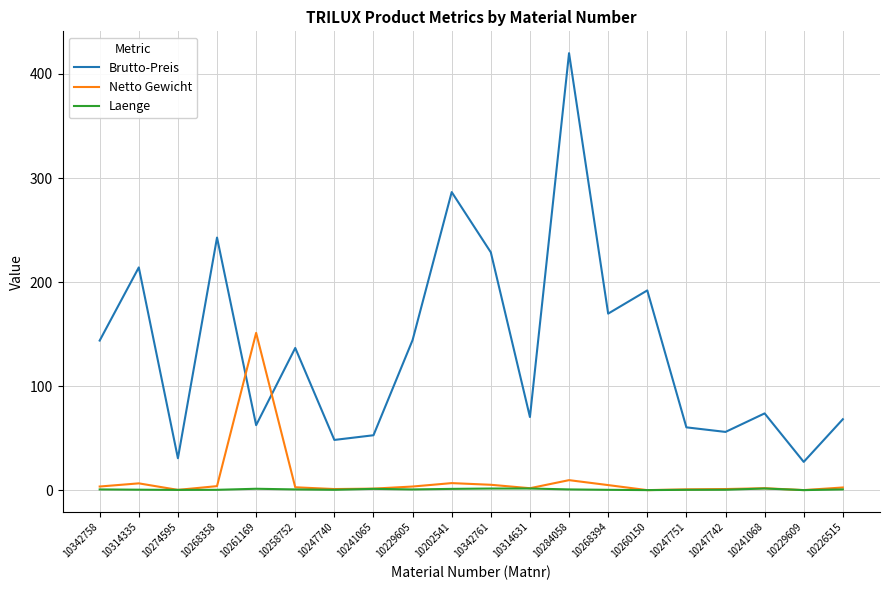

Which series changed the most between 10314631 and 10268394?

Brutto-Preis